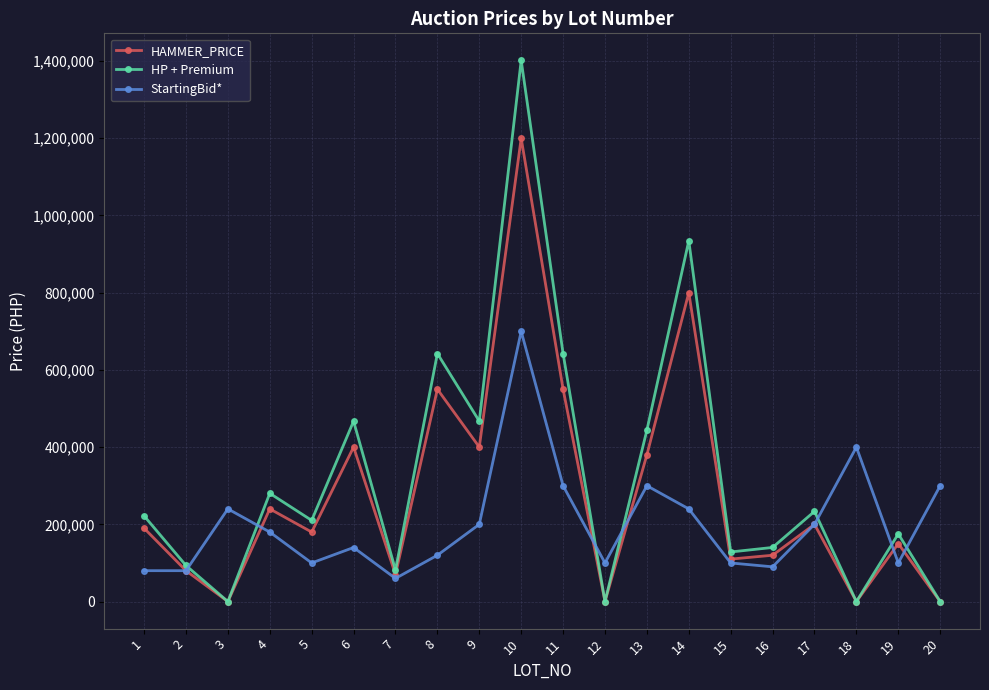

In HAMMER_PRICE, how many points are lower than both neighbors (excluding endpoints)?

7